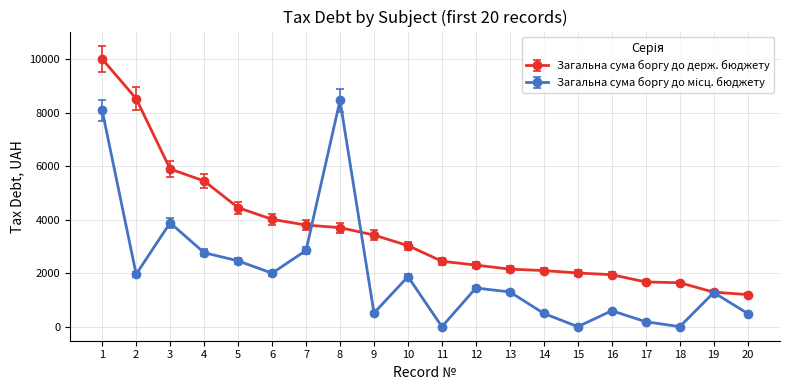

What is the value of the Загальна сума боргу до держ. бюджету point at the 4th from the left?

5451.4